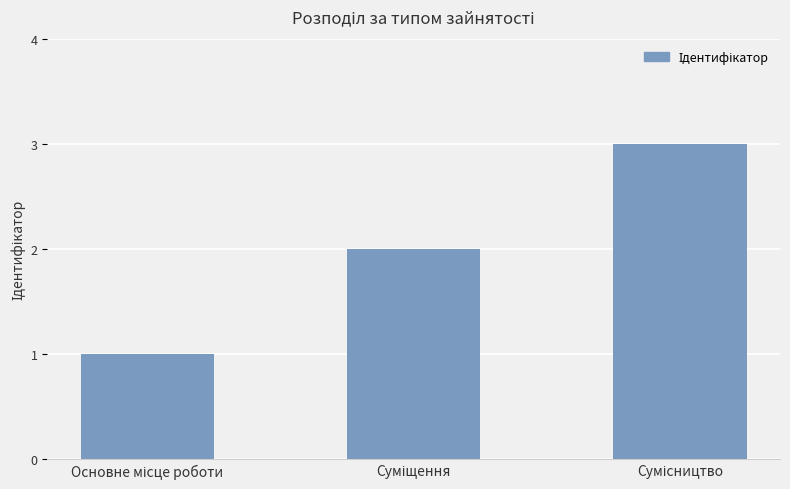

What is the maximum value shown in the chart?

3